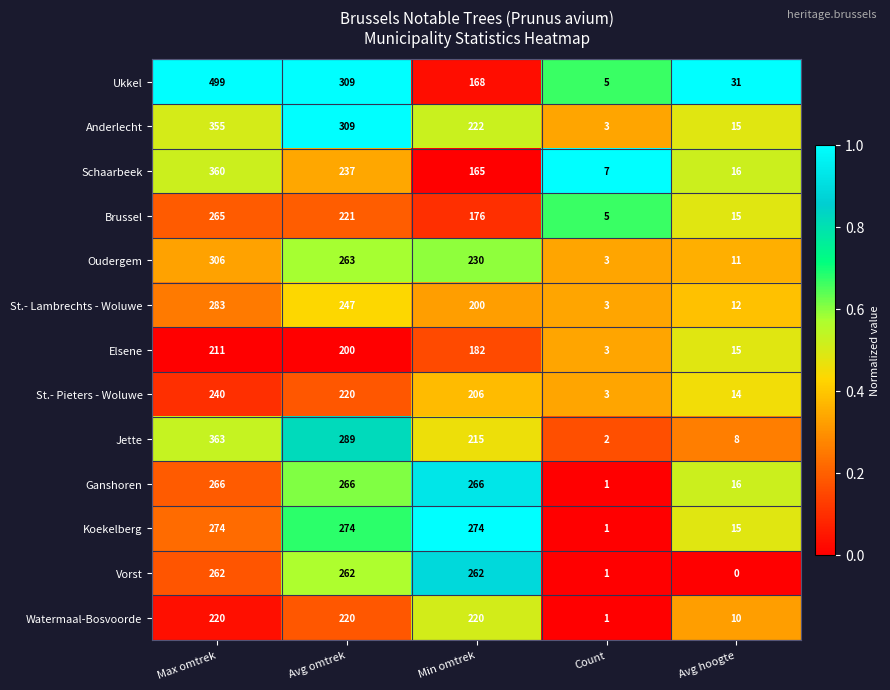

At which label does St.- Lambrechts - Woluwe reach its minimum?

Count